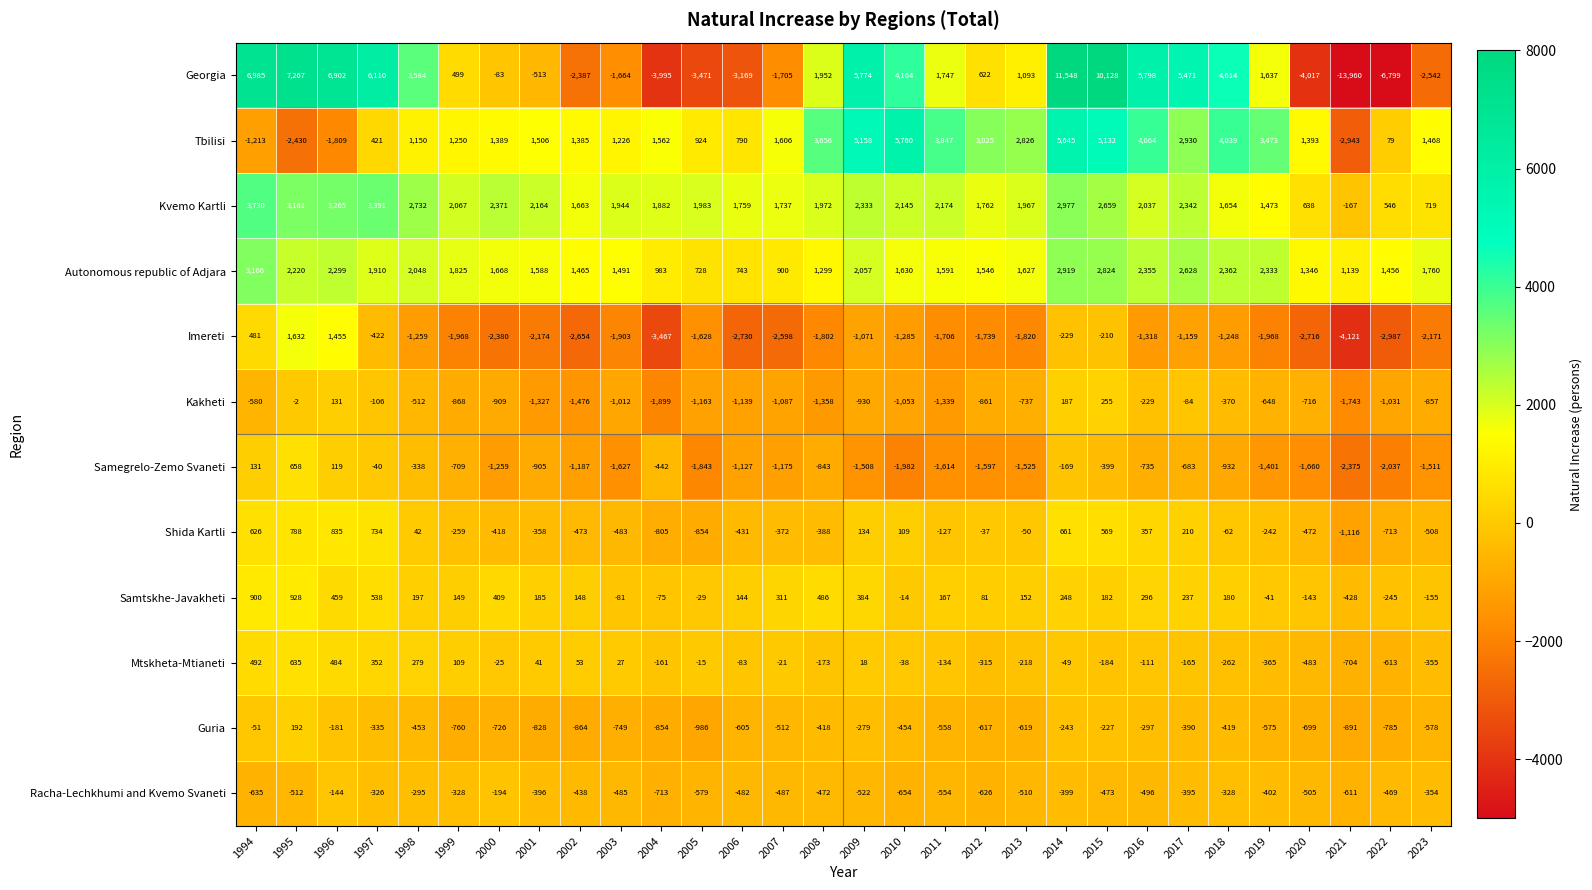

What is the total value across all series at 2011?

3494